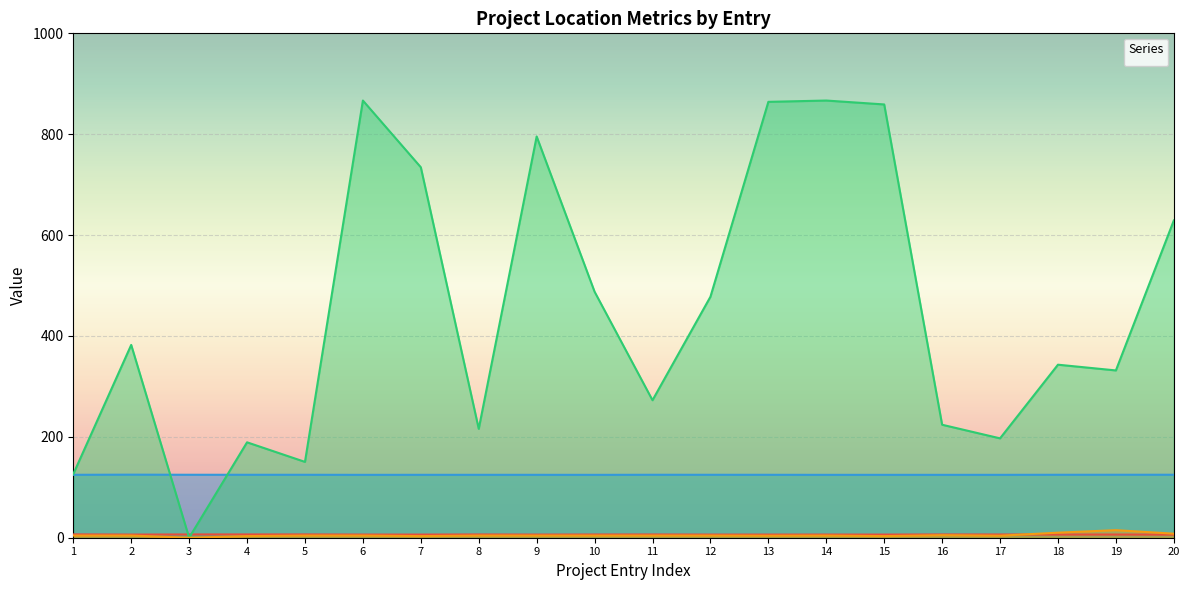

Read the _PROJECT_LOCATION_precision value at 9.

4.3